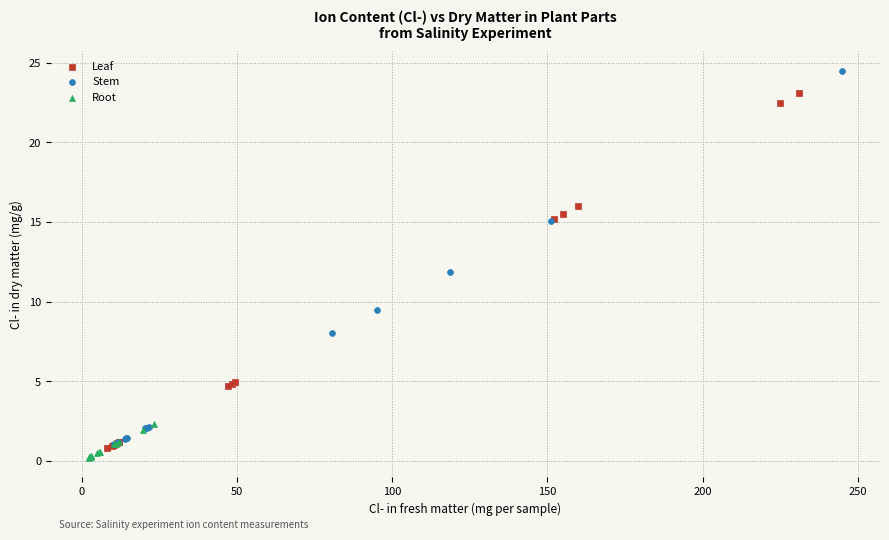

Which series contains the lowest Y value?

Root